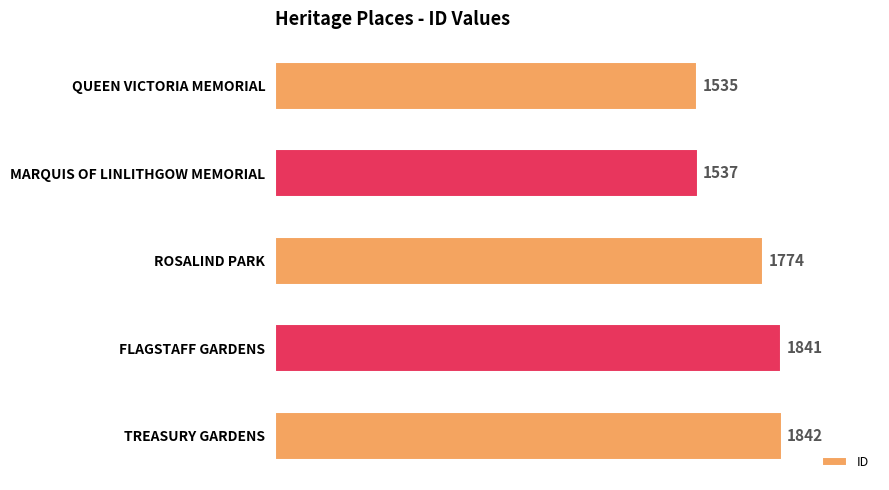

Rank the categories by value from highest to lowest.

TREASURY GARDENS, FLAGSTAFF GARDENS, ROSALIND PARK, MARQUIS OF LINLITHGOW MEMORIAL, QUEEN VICTORIA MEMORIAL